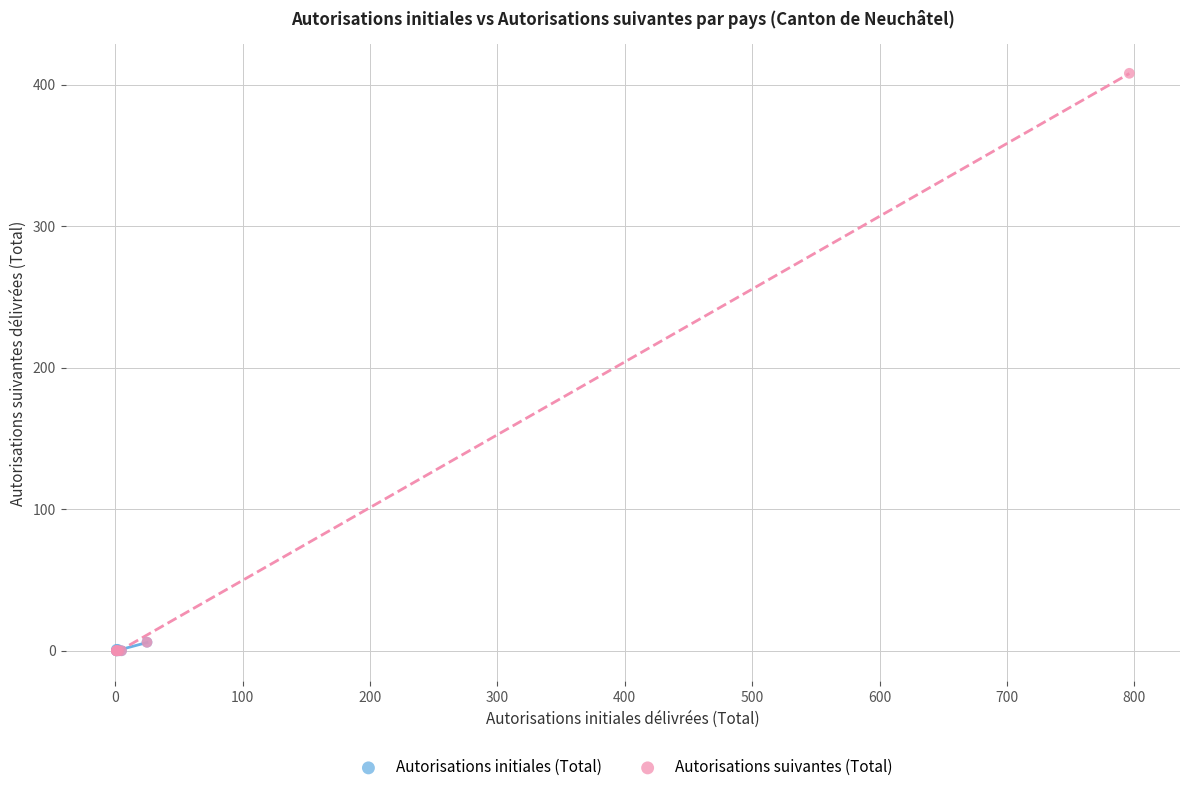

Which series contains the highest Y value?

Autorisations suivantes (Total)